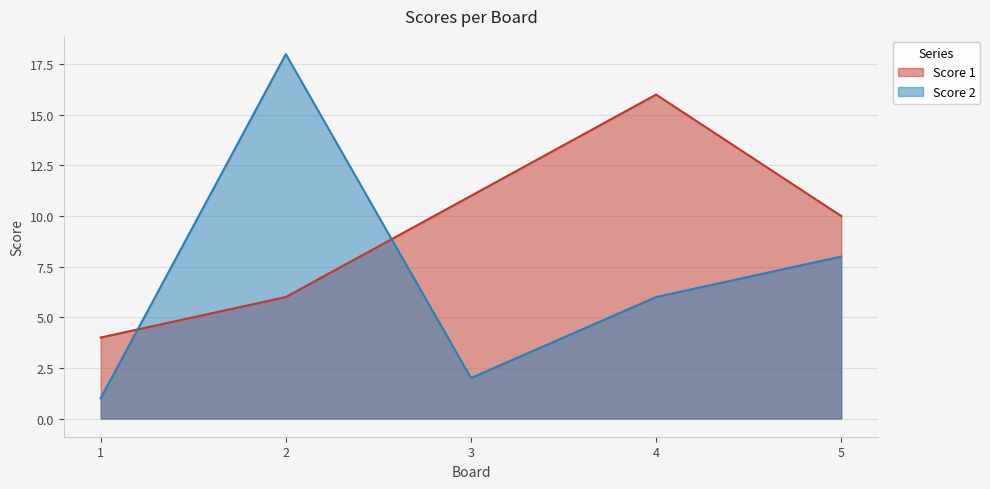

Does the chart have visible grid lines?

Yes